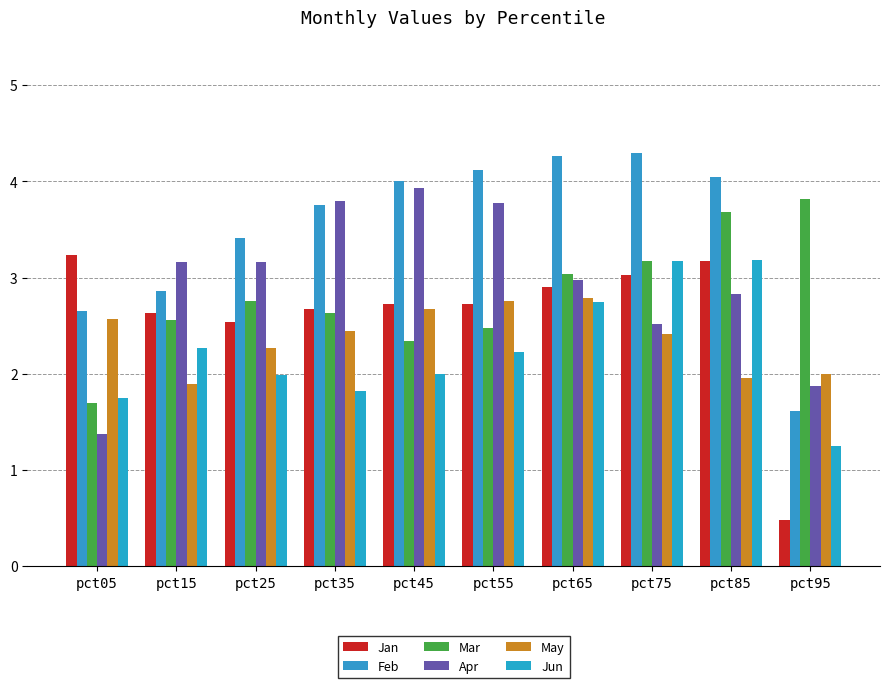

Count the number of categories in the chart.

10